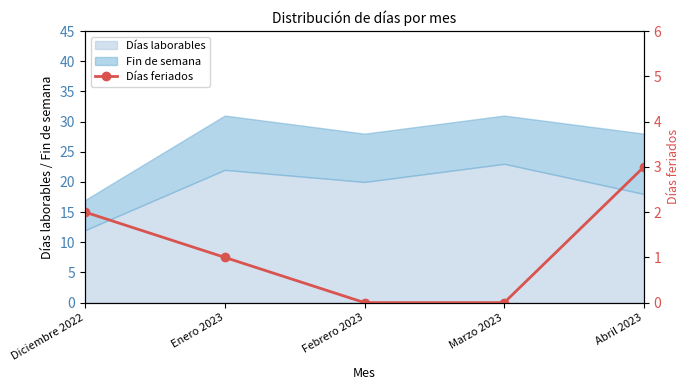

Rank the categories by value from lowest to highest.

Febrero 2023, Marzo 2023, Enero 2023, Diciembre 2022, Abril 2023